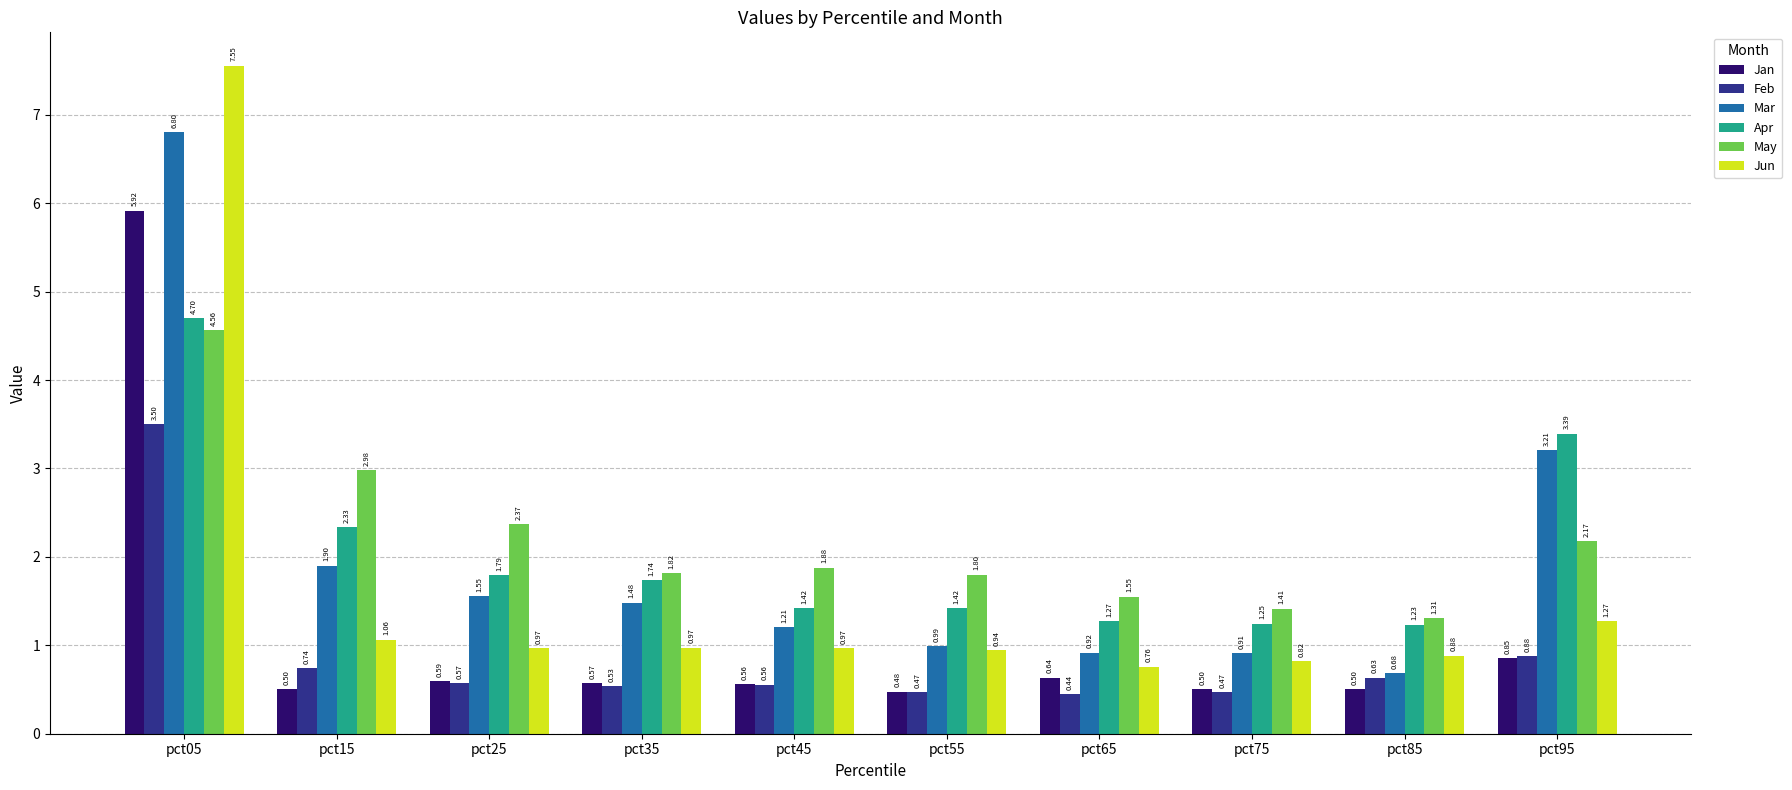

Is the value of Jan at pct35 greater than the value of May at pct55?

No